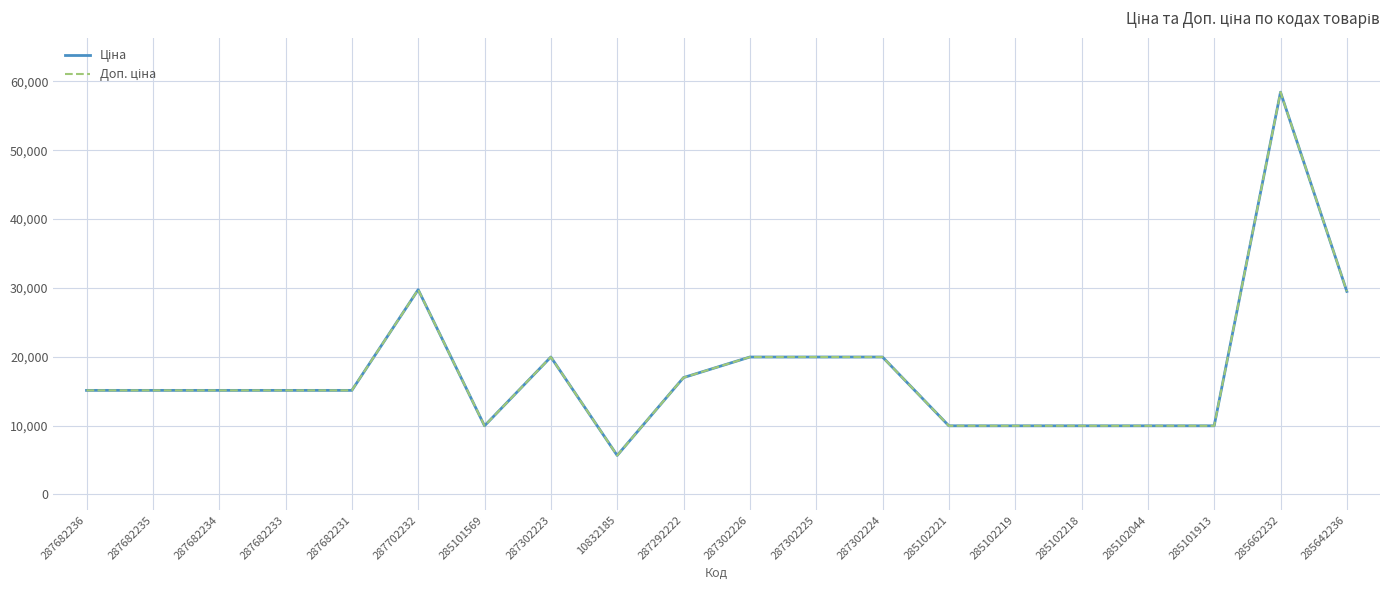

Does the chart display data point markers on the line(s)?

No